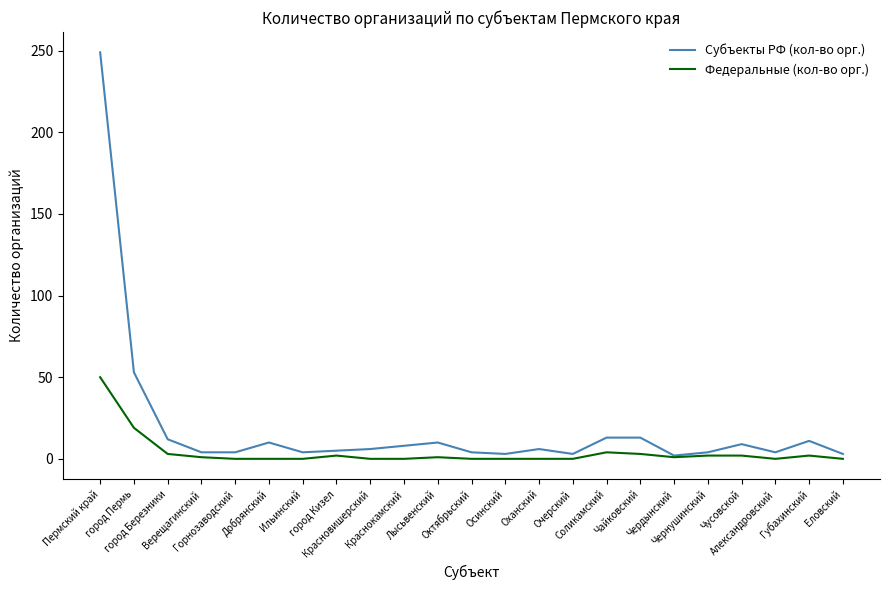

Count the number of data series in this chart.

2